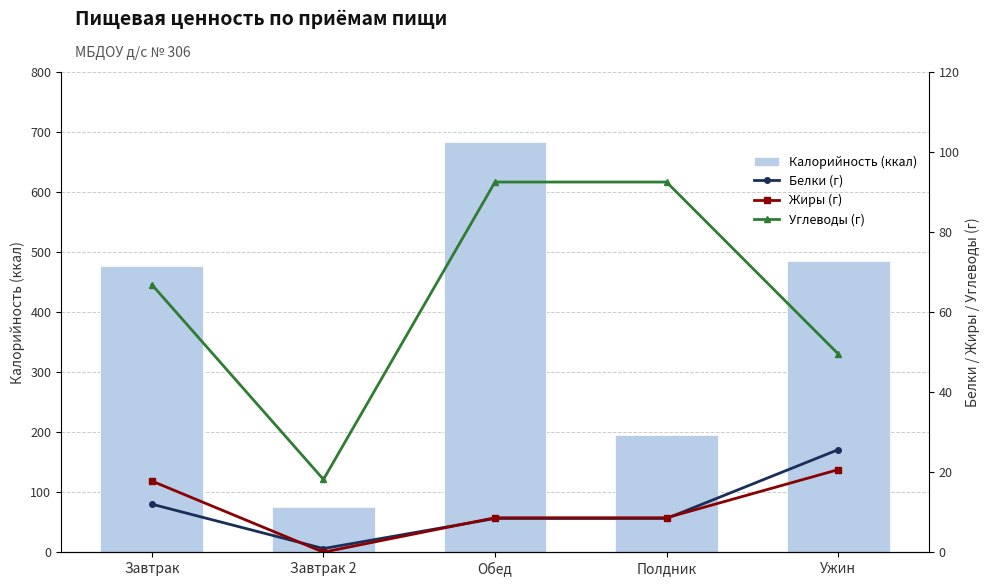

Reading right to left, extract all data points from this chart.

Калорийность (ккал): 484.6	195.0	682.8	76.0	476.5
Белки (г): 25.6	8.4	8.4	0.9	12.0
Жиры (г): 20.6	8.6	8.6	0.0	17.8
Углеводы (г): 49.6	92.5	92.5	18.2	66.8